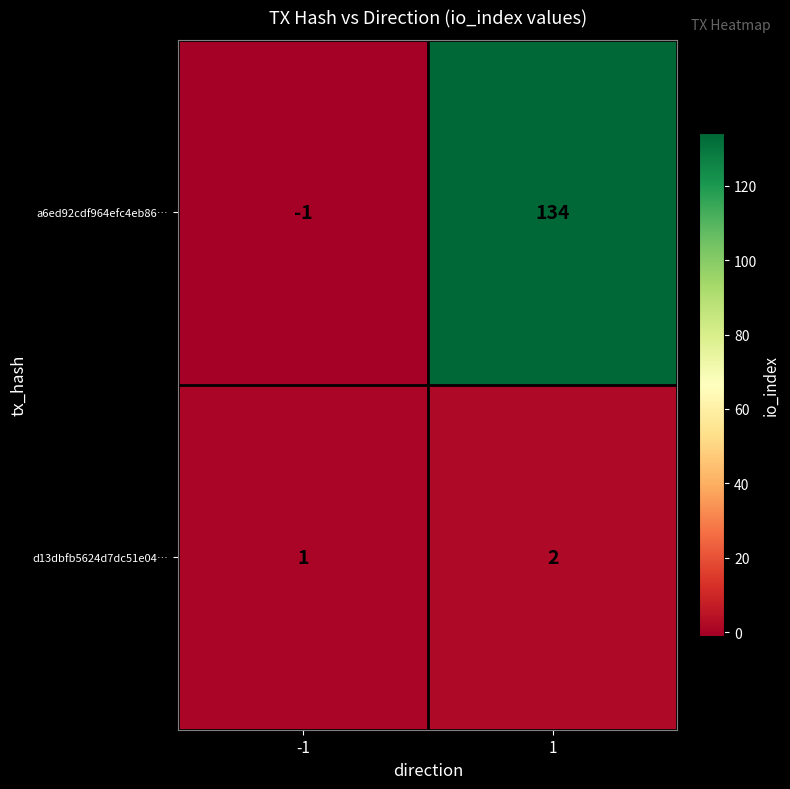

Which category has the lowest value across all series?

-1